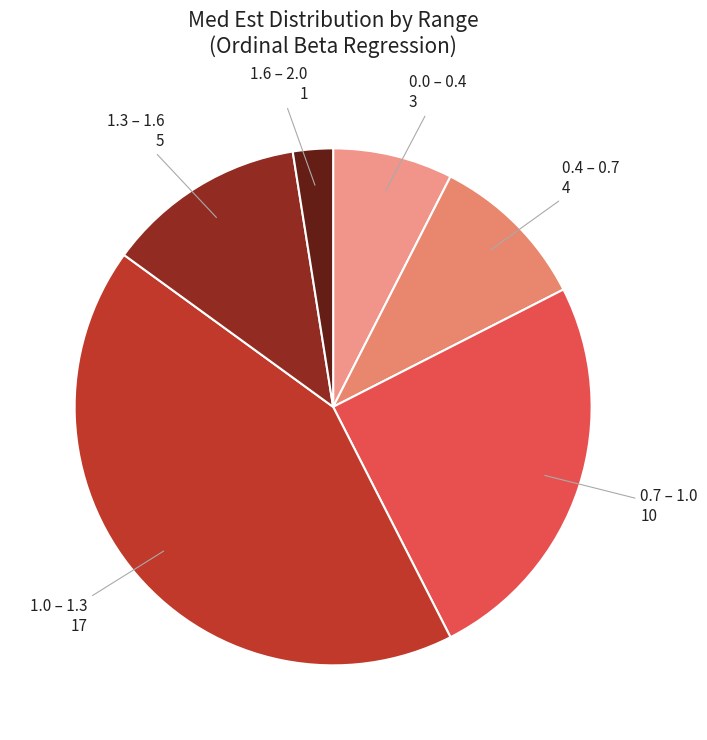

Between 1.6 – 2.0 and 0.7 – 1.0, which is larger?

0.7 – 1.0